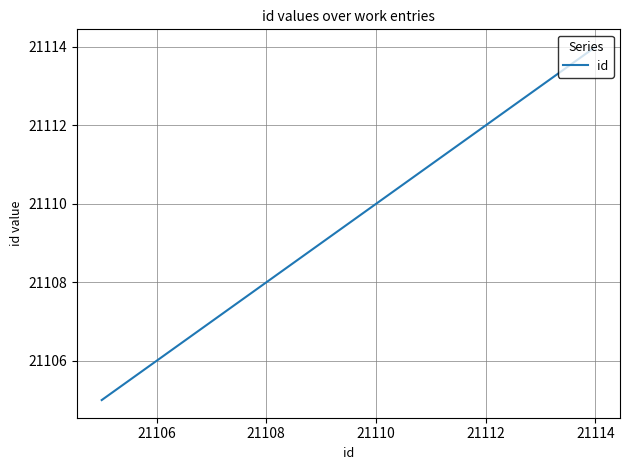

What is the difference between the maximum and minimum values?

9